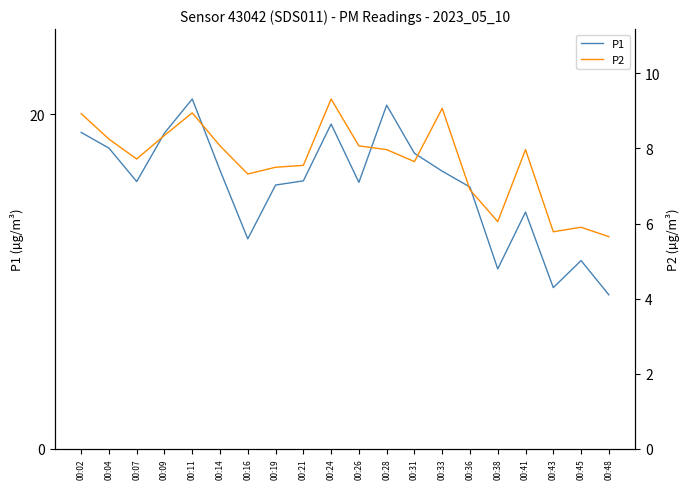

Does the chart have visible grid lines?

No